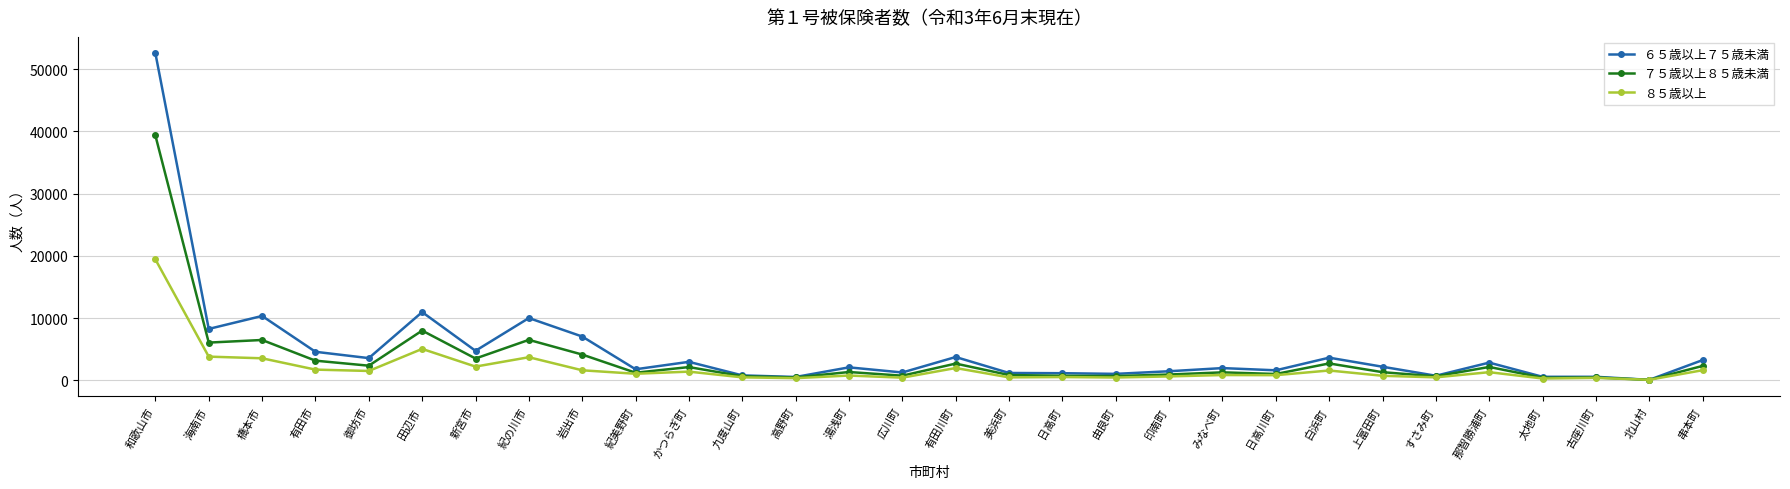

What is the minimum value for ８５歳以上?

71